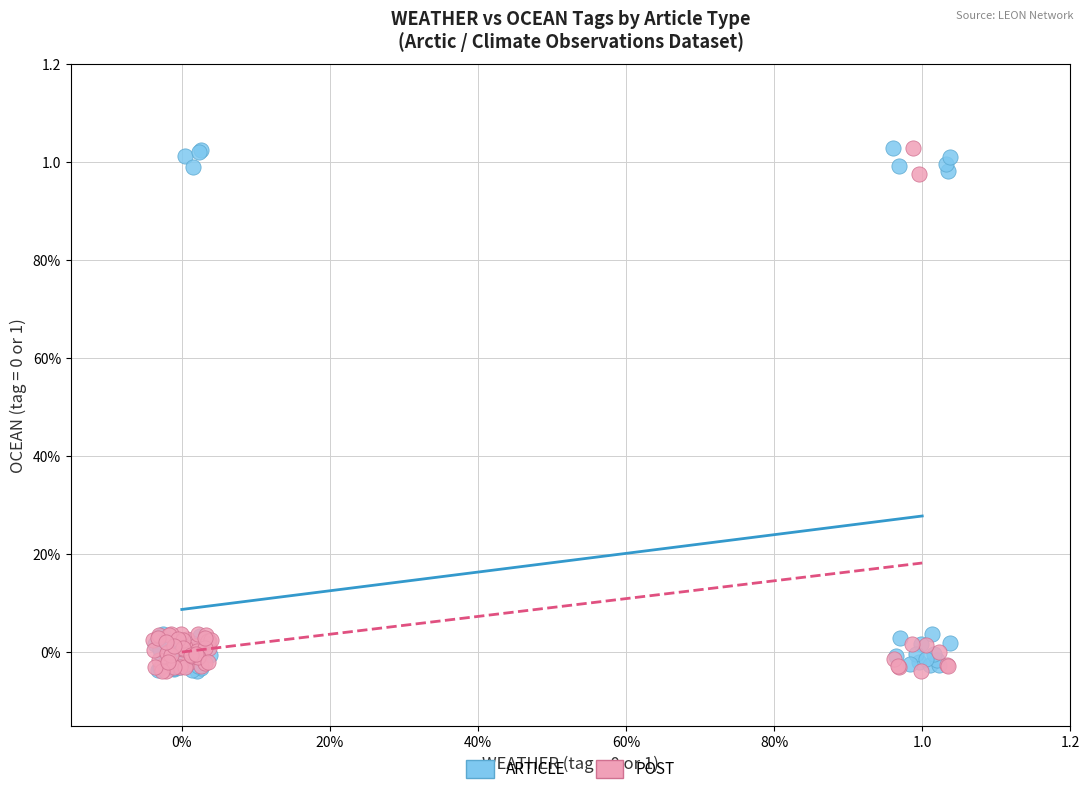

What are all the series names shown in the legend?

ARTICLE, POST